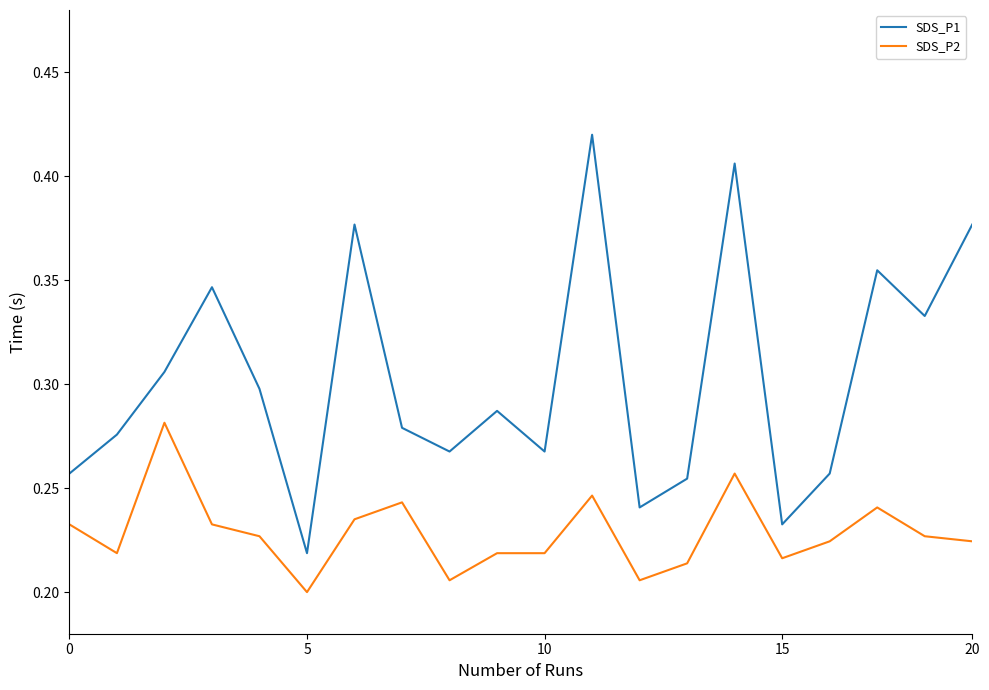

True or false: SDS_P1 and SDS_P2 cross at least once.

False